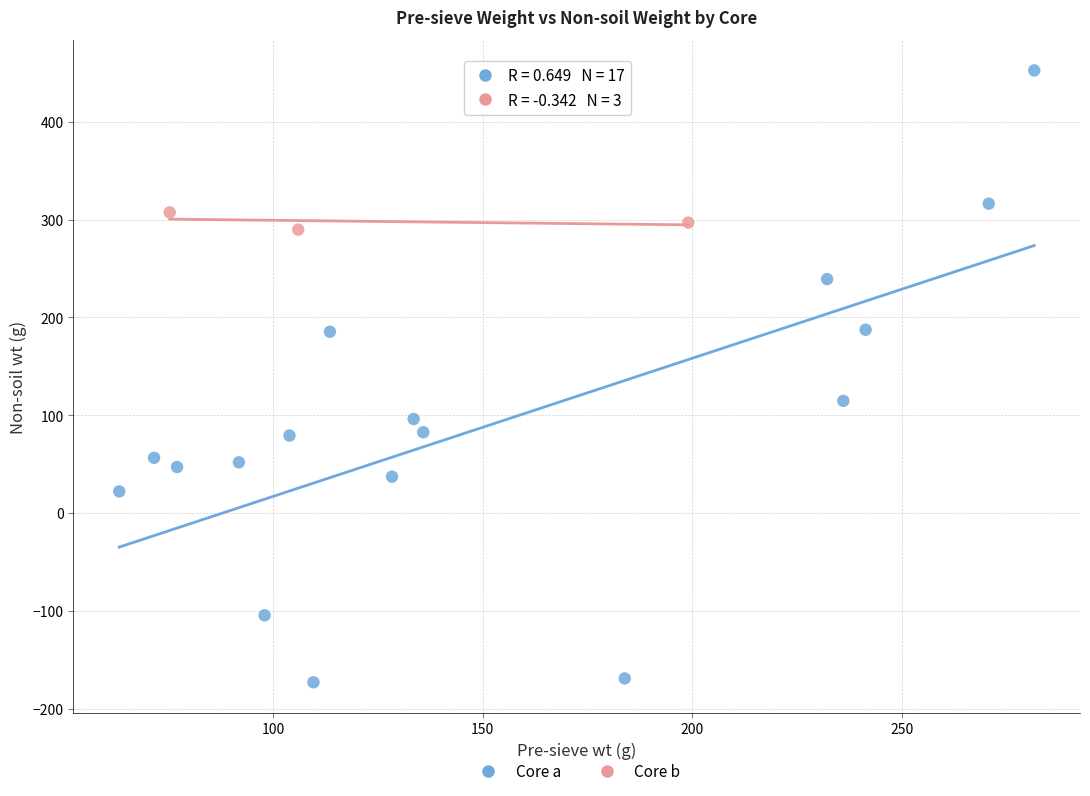

Which series contains the highest Y value?

Core a